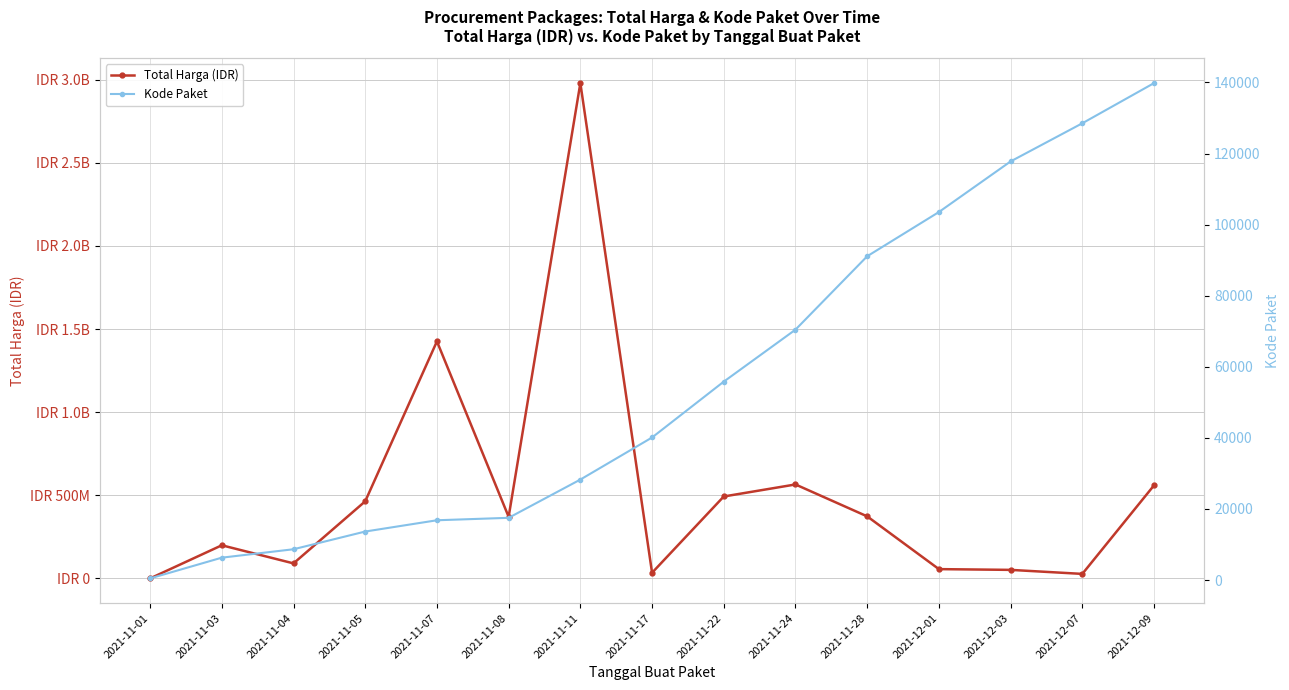

What is the total value across all series at 2021-11-17?

34332112